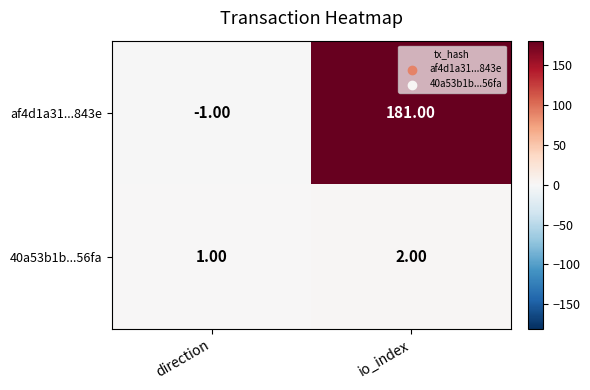

Is the value of 40a53b1b...56fa at io_index greater than the value of af4d1a31...843e at direction?

Yes